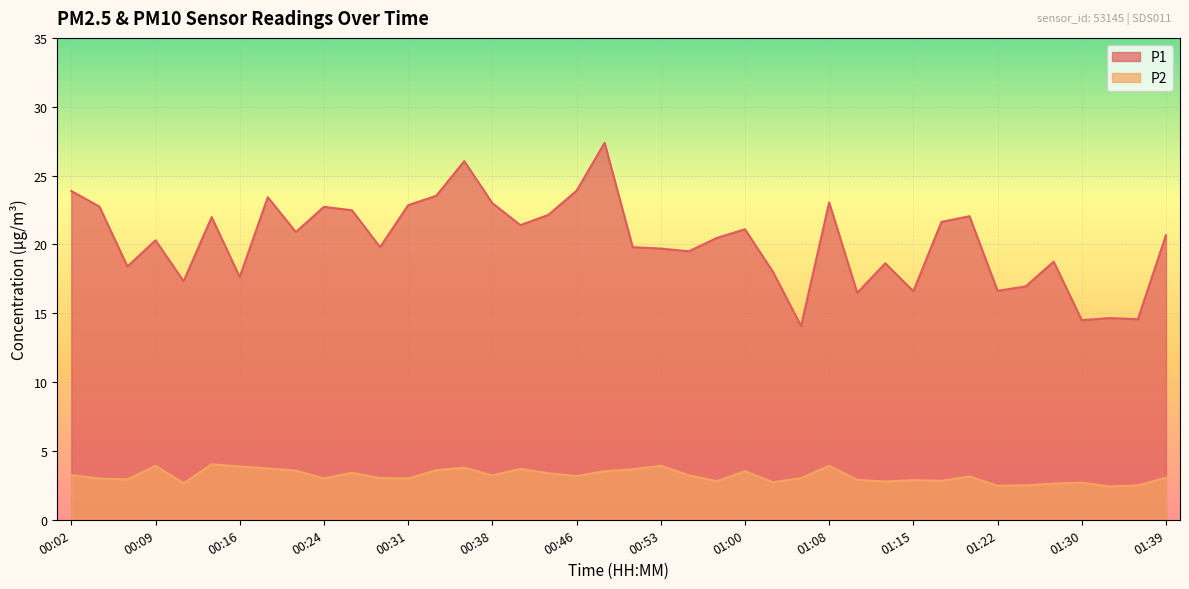

What is the smallest value displayed?

2.4